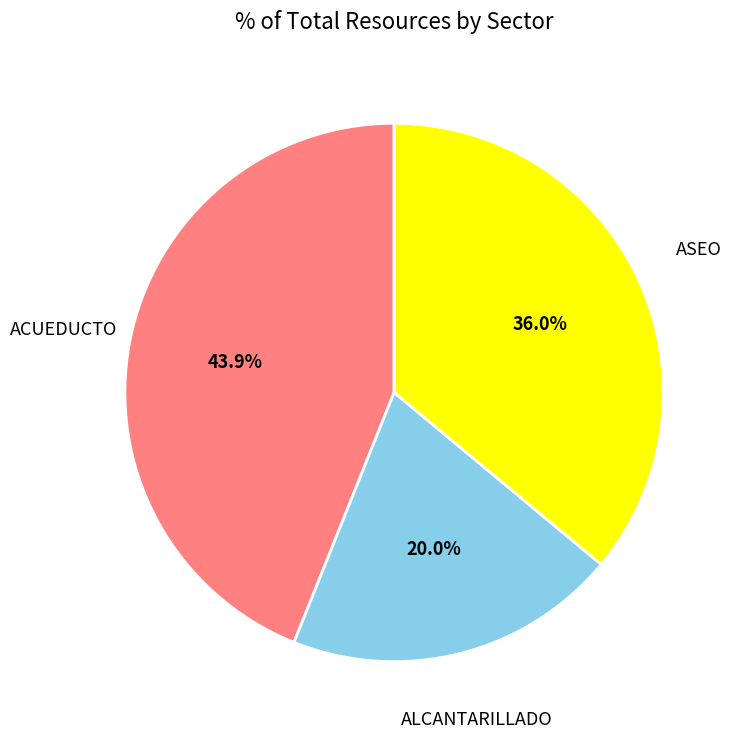

Is there a majority slice in this chart?

No